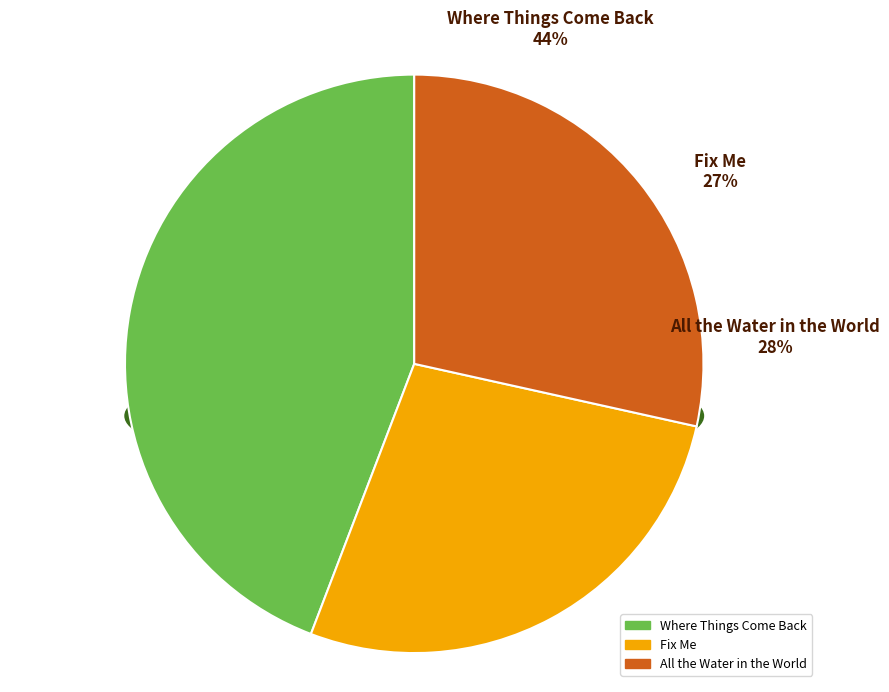

How many segments does this pie chart have?

3